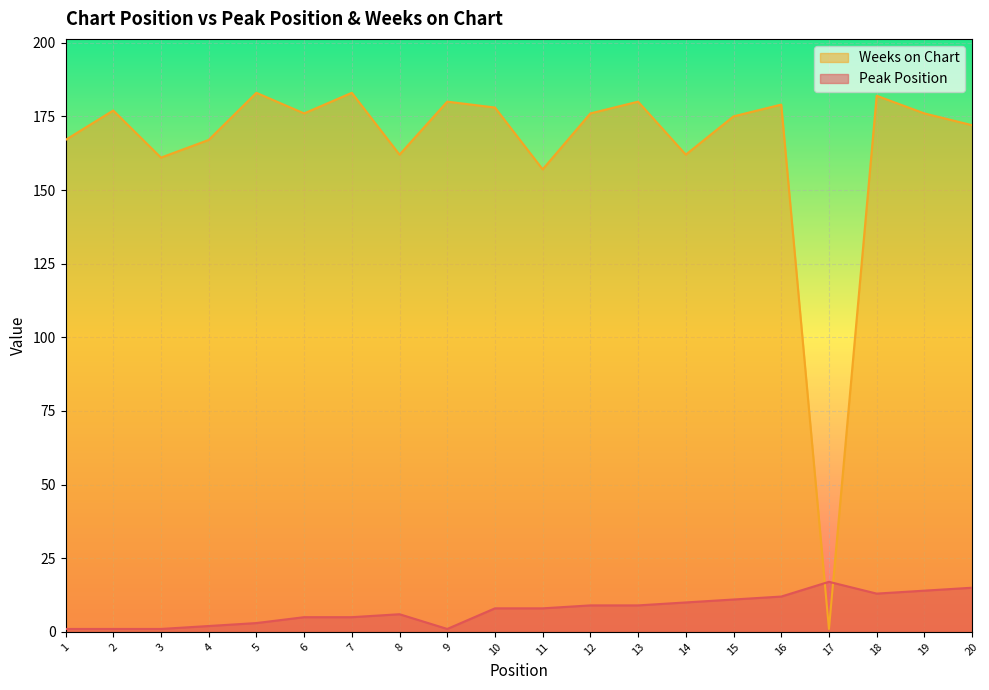

Which has a higher value, 3 or 12?

12